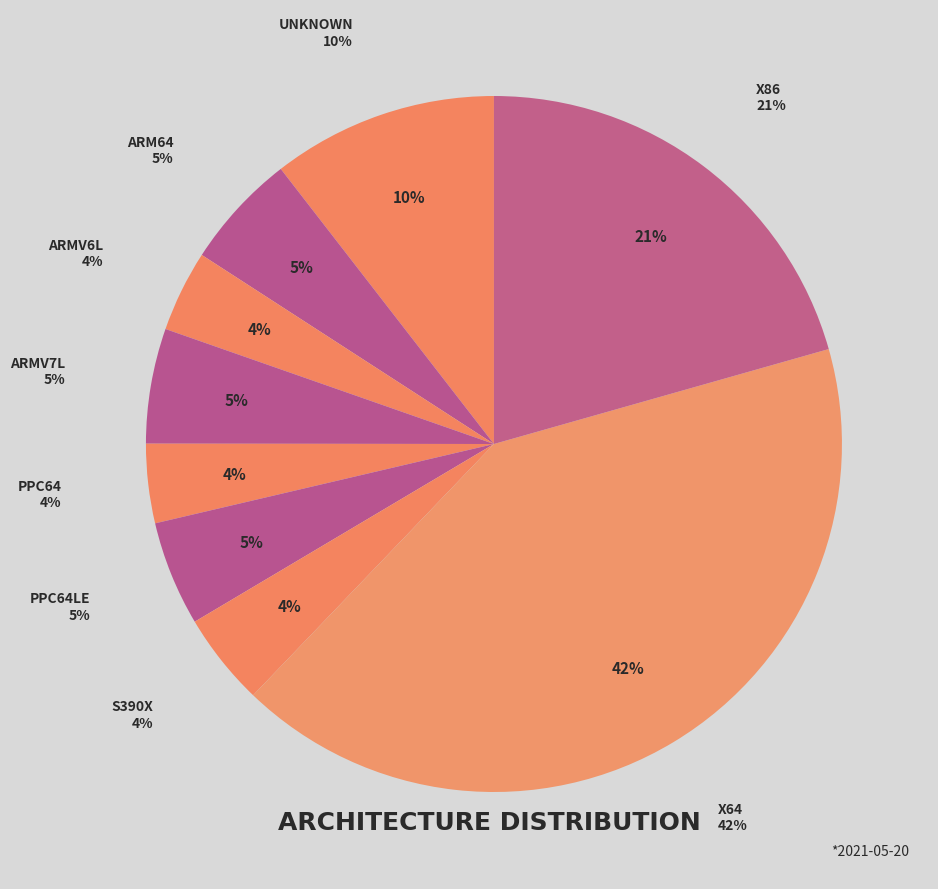

Approximately how many times larger is the value at x64 compared to x86?

2.0